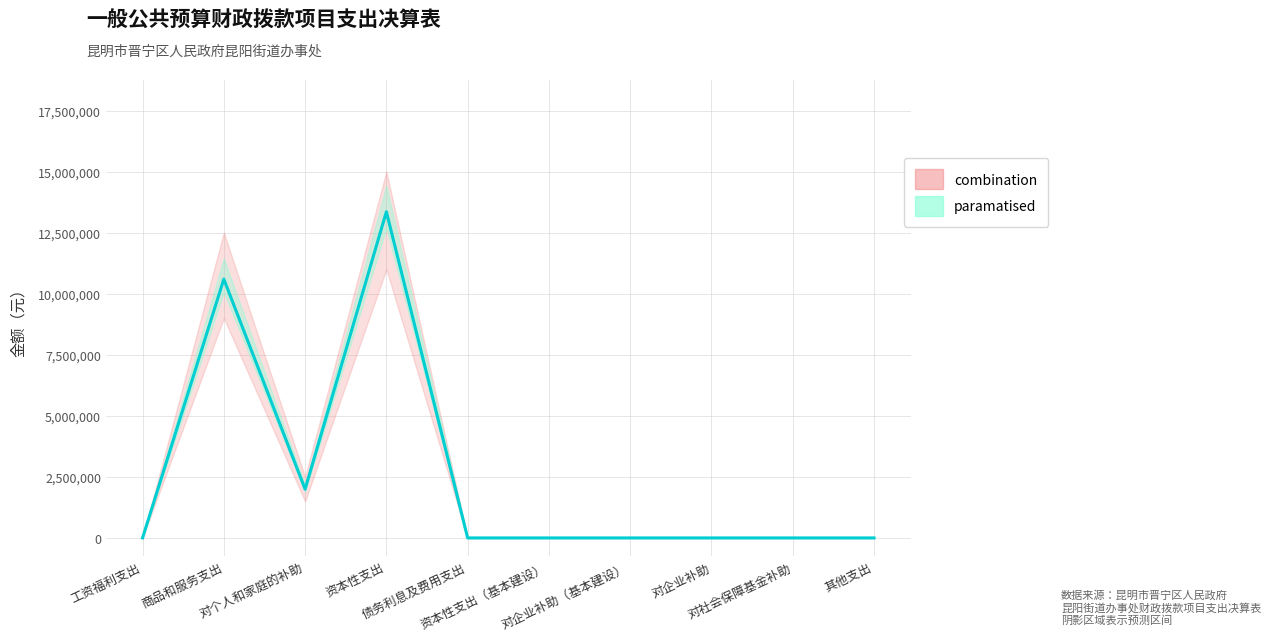

Where is the first local minimum?

对个人和家庭的补助